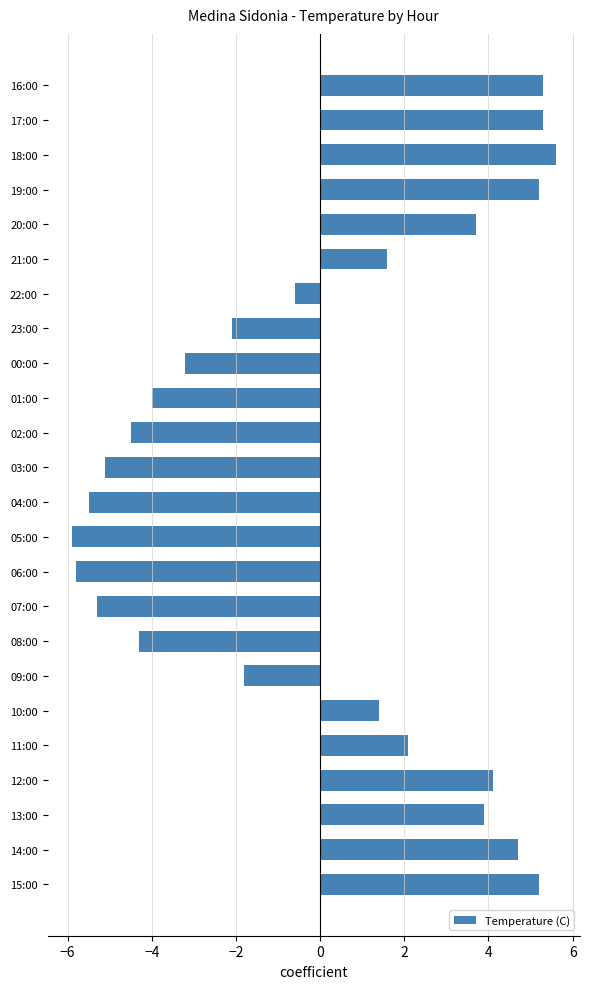

Reading bottom to top, what are all the values shown in this chart?

15:00=5.2	14:00=4.7	13:00=3.9	12:00=4.1	11:00=2.1	10:00=1.4	09:00=-1.8	08:00=-4.3	07:00=-5.3	06:00=-5.8	05:00=-5.9	04:00=-5.5	03:00=-5.1	02:00=-4.5	01:00=-4.0	00:00=-3.2	23:00=-2.1	22:00=-0.6	21:00=1.6	20:00=3.7	19:00=5.2	18:00=5.6	17:00=5.3	16:00=5.3